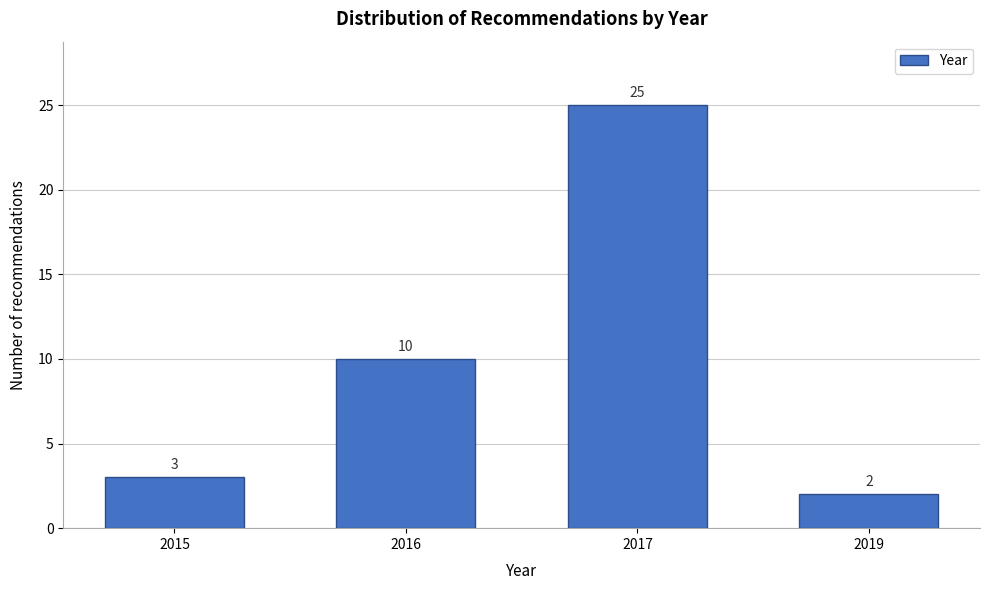

Reading left to right, extract all data points from this chart.

2015=3	2016=10	2017=25	2019=2